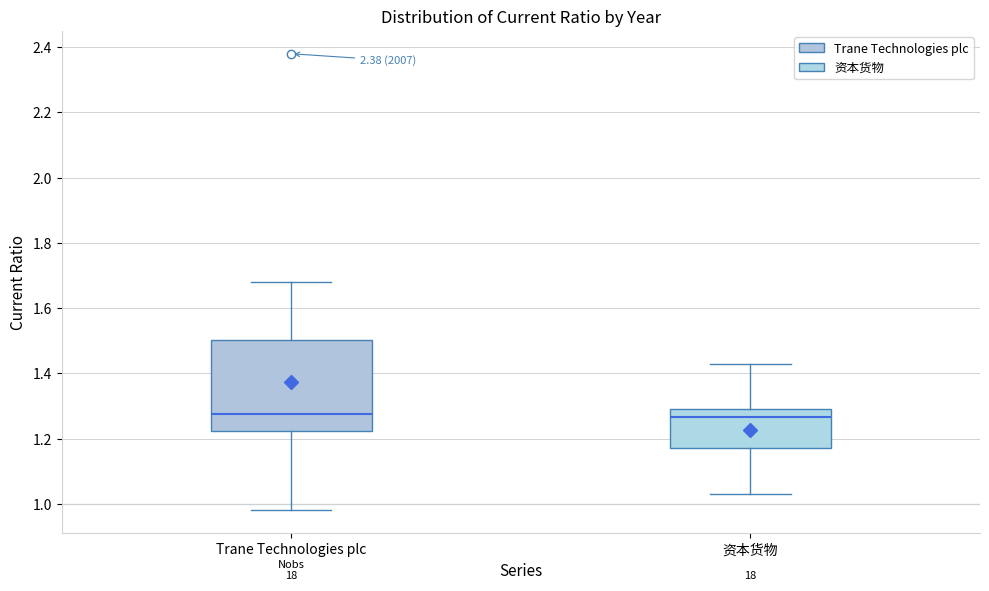

Which box is the tallest, from its lower edge to its upper edge?

Trane Technologies plc